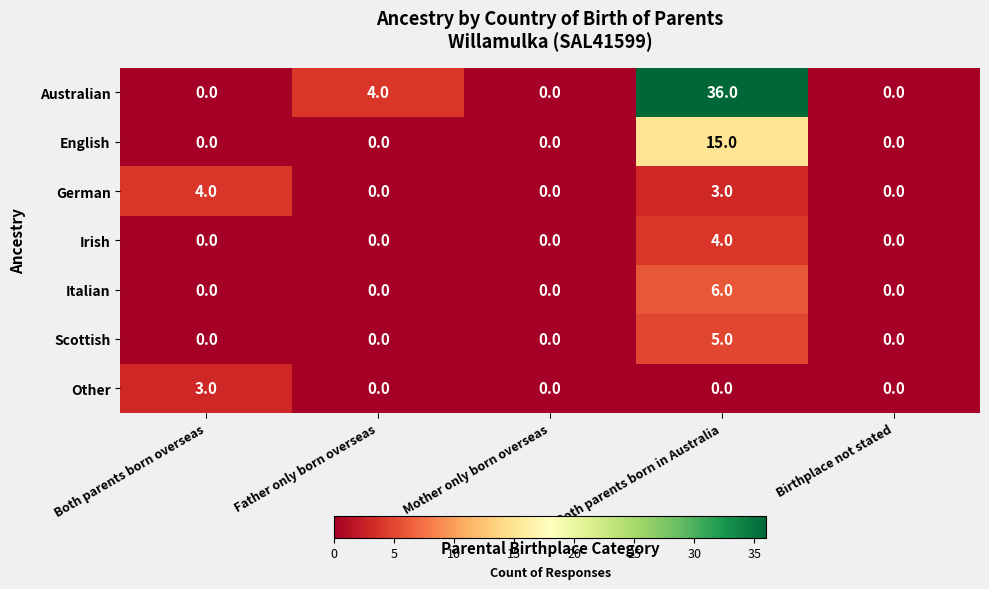

What is the sum of the Other values at Father only born overseas and Both parents born overseas?

3